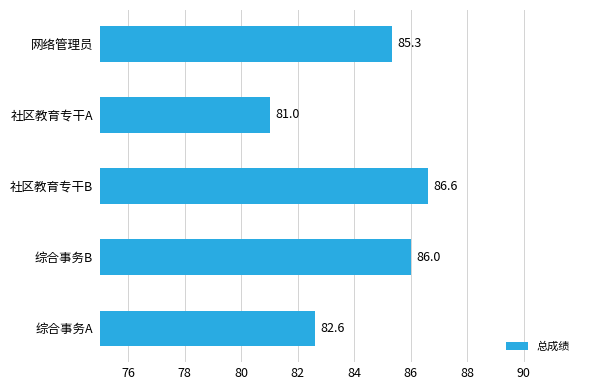

List the labels in order of value, largest first.

社区教育专干B, 综合事务B, 网络管理员, 综合事务A, 社区教育专干A